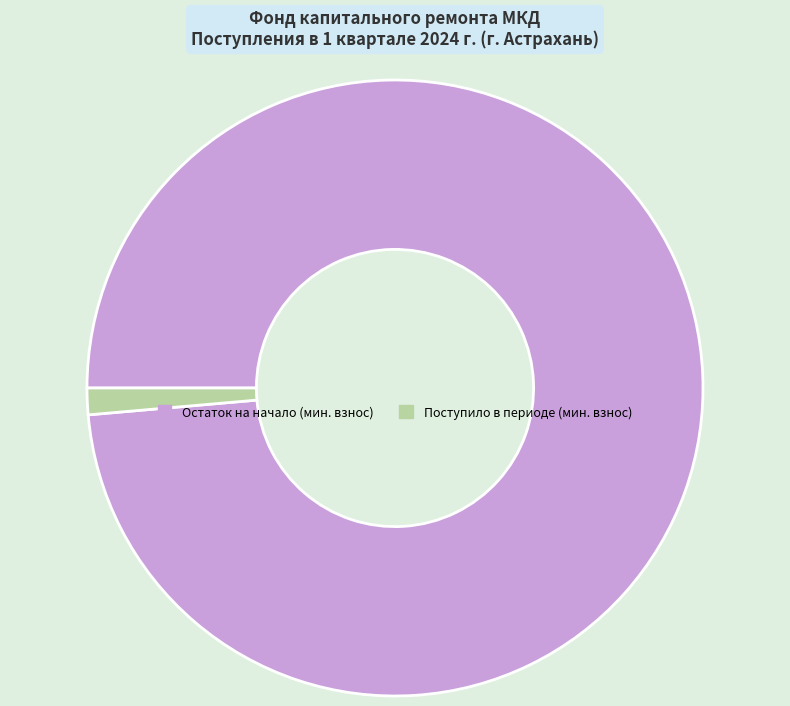

Does any single category account for the majority?

Yes